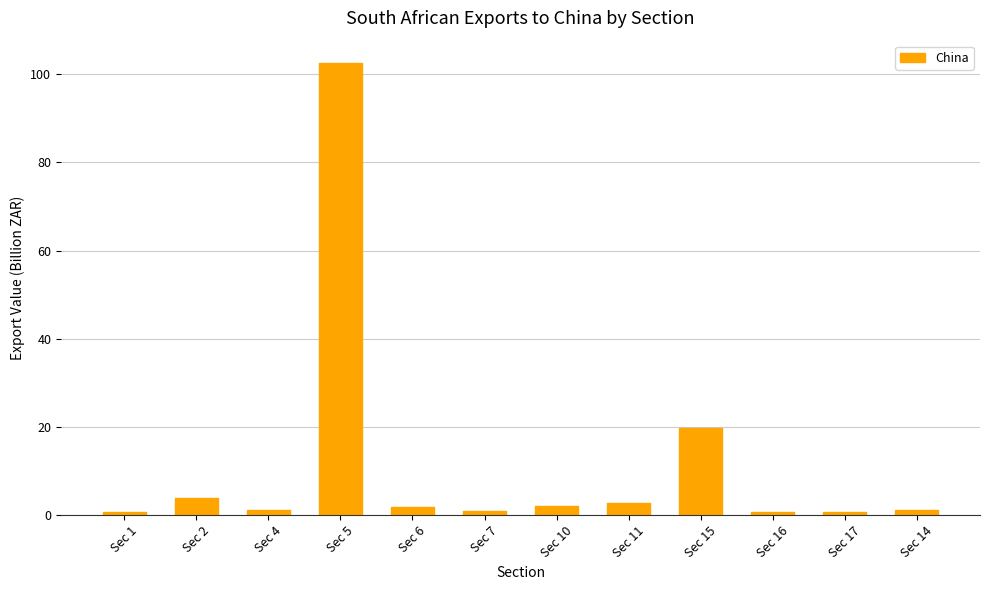

What is the difference between the second highest and minimum values?

19.3